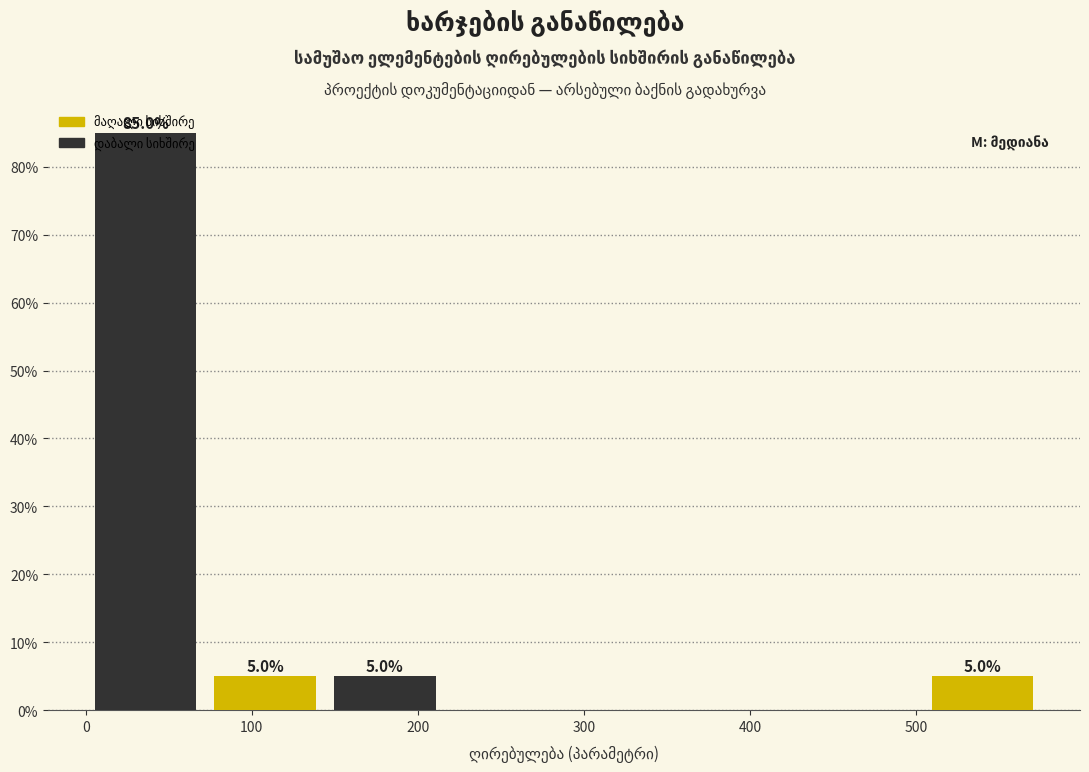

Which range on the x-axis has the tallest bar?

0 to 70